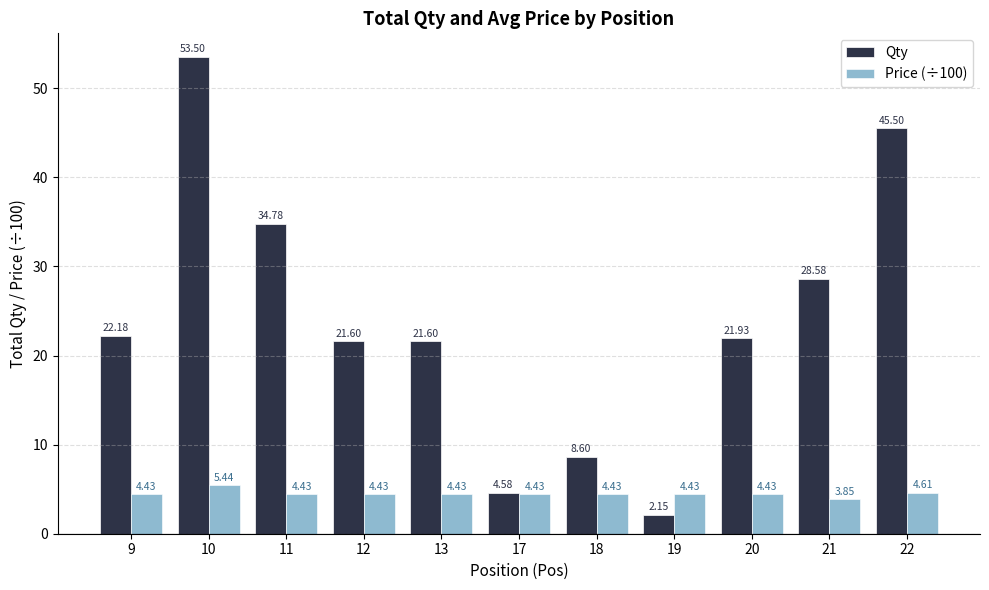

Where is Price (÷100) nearest to the value 4?

21